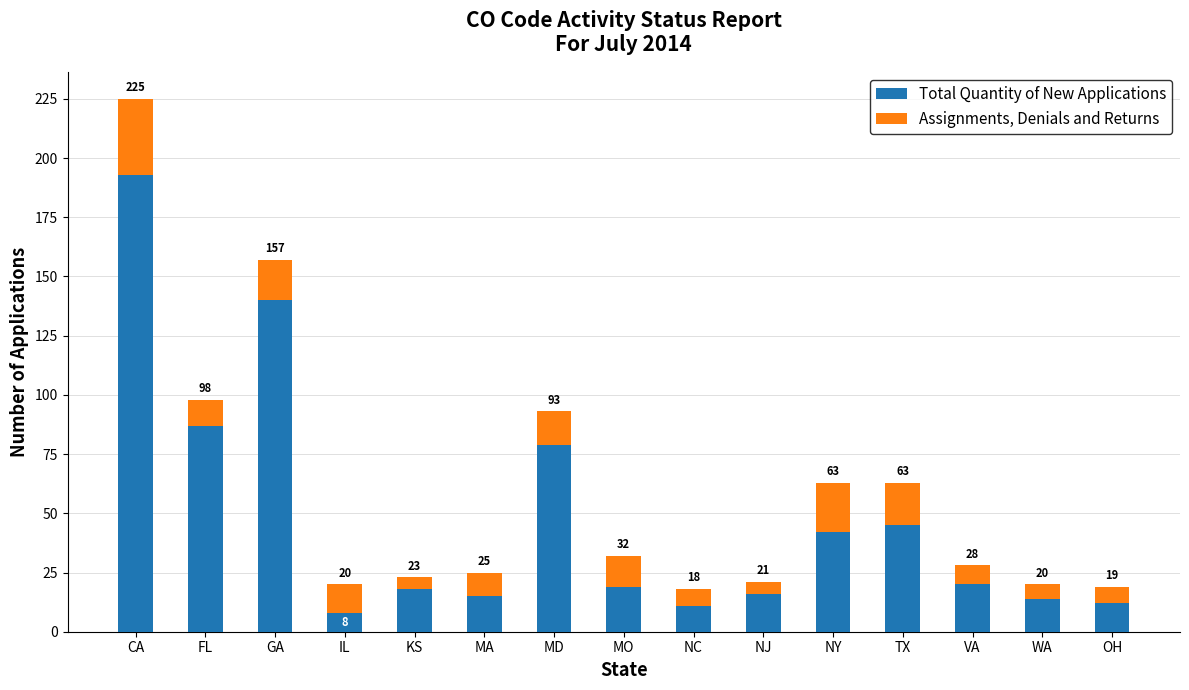

What are all the series names shown in the legend?

Total Quantity of New Applications, Assignments, Denials and Returns